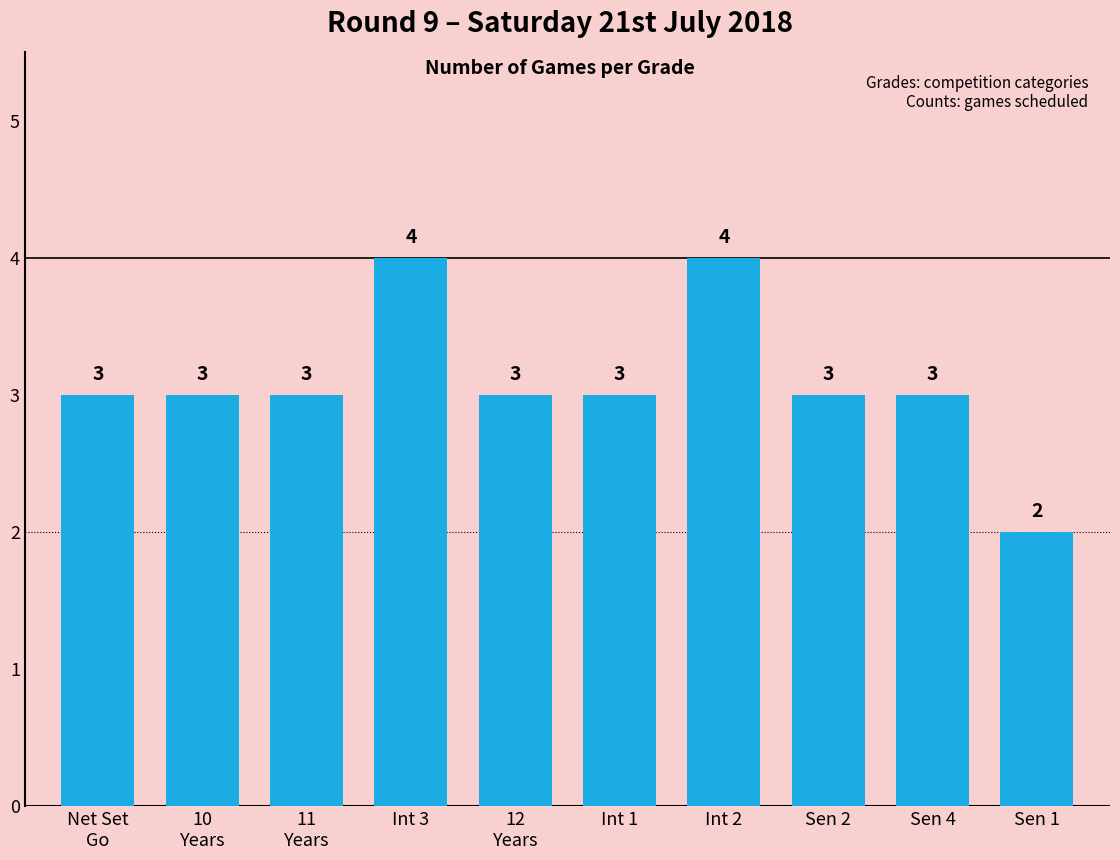

Reading right to left, what are all the values shown in this chart?

2	3	3	4	3	3	4	3	3	3